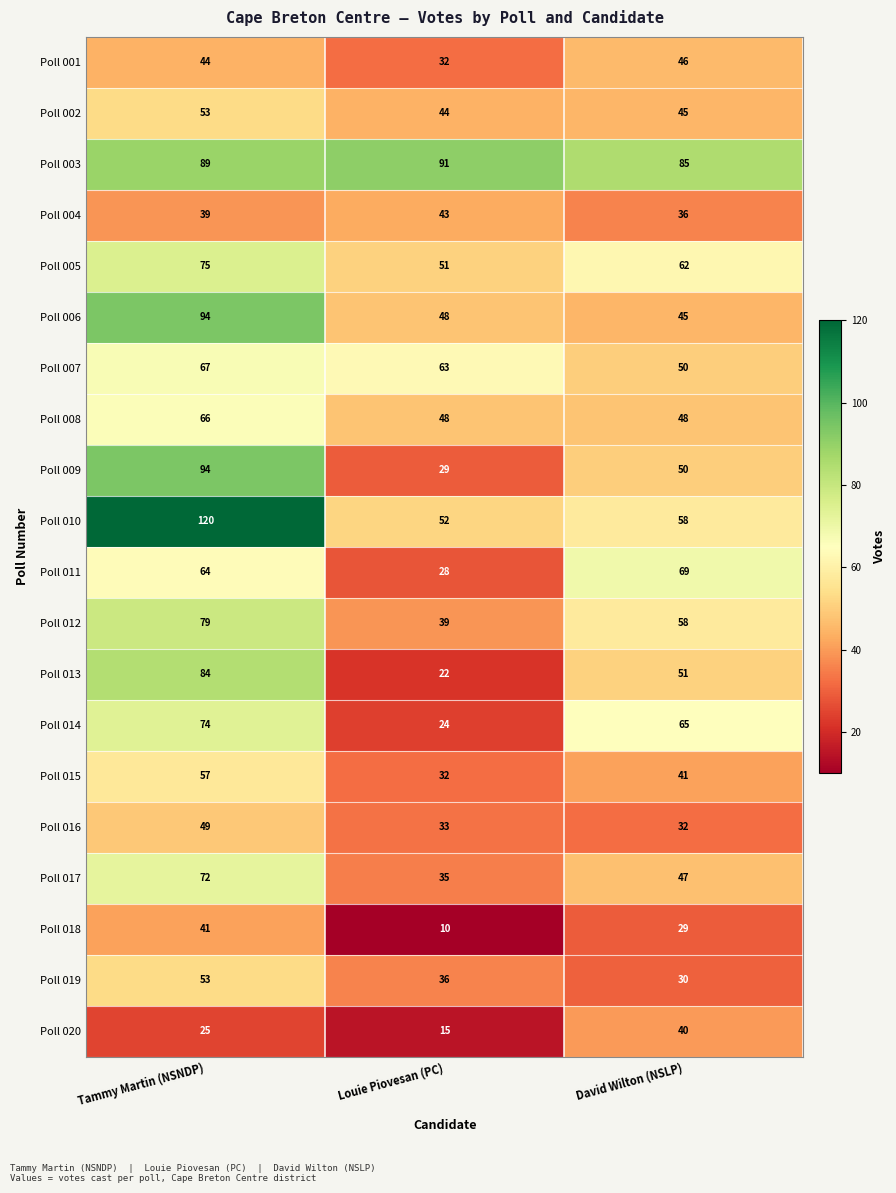

Between Tammy Martin (NSNDP) and David Wilton (NSLP), which series saw the biggest shift?

Poll 010